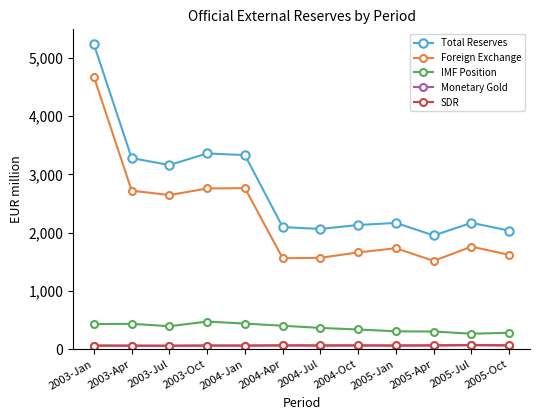

Count the number of data series in this chart.

5